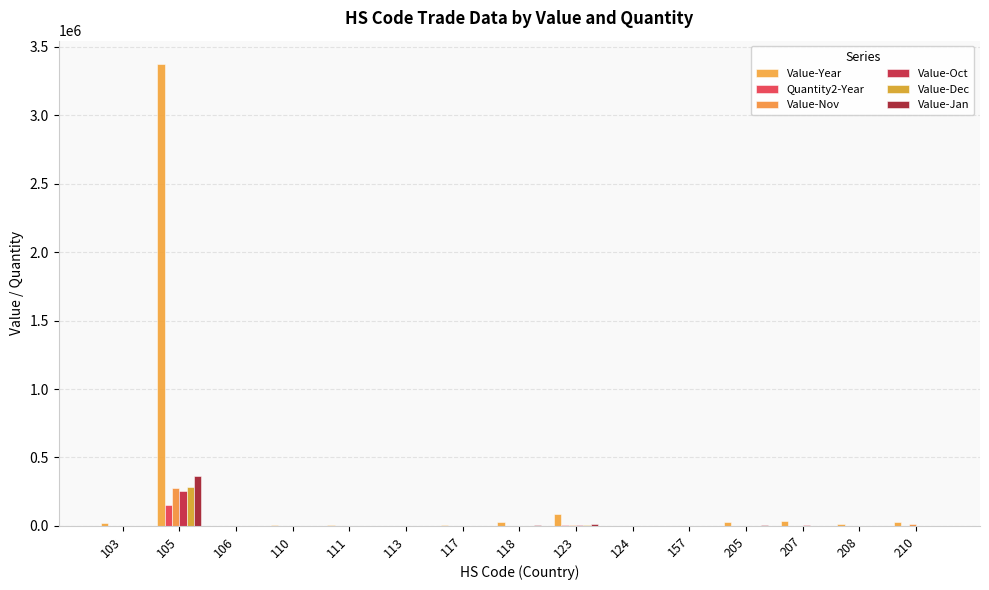

Count the number of data series in this chart.

6